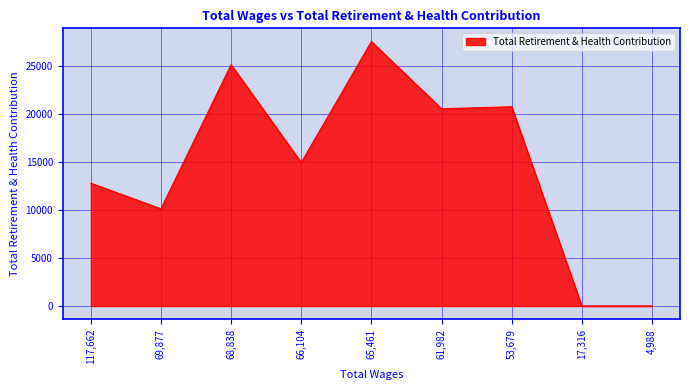

Reading left to right, what are all the values shown in this chart?

12766	10106	25096	14910	27493	20507	20715	0	0